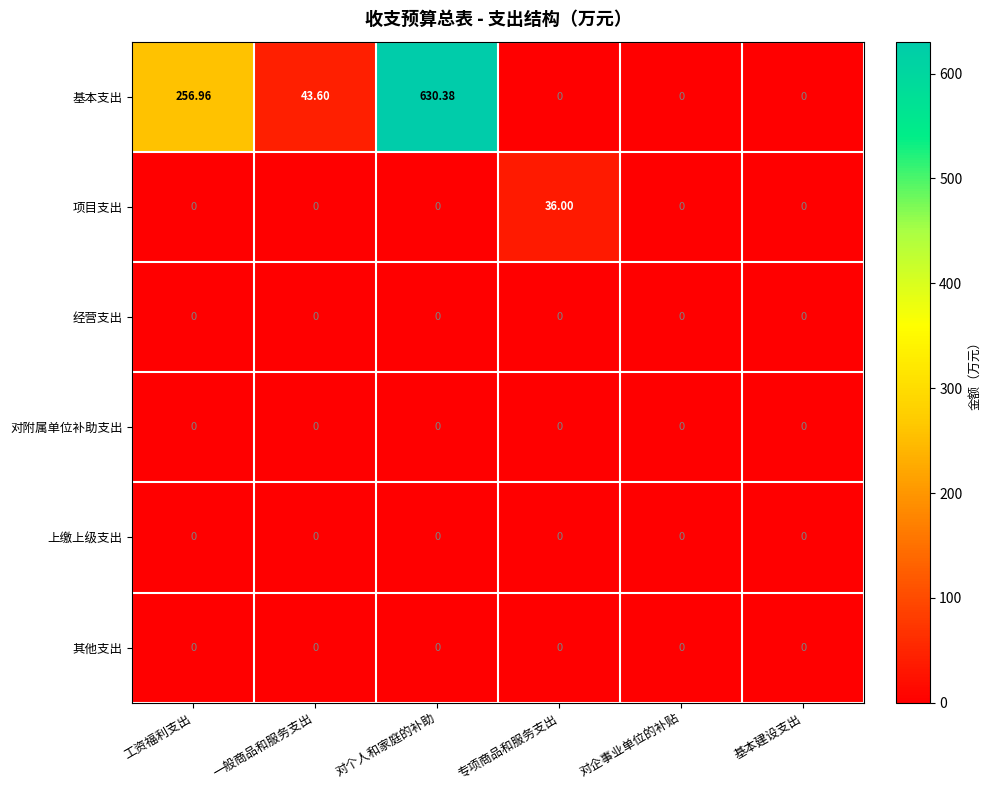

At which category is the sum across all series the highest?

对个人和家庭的补助